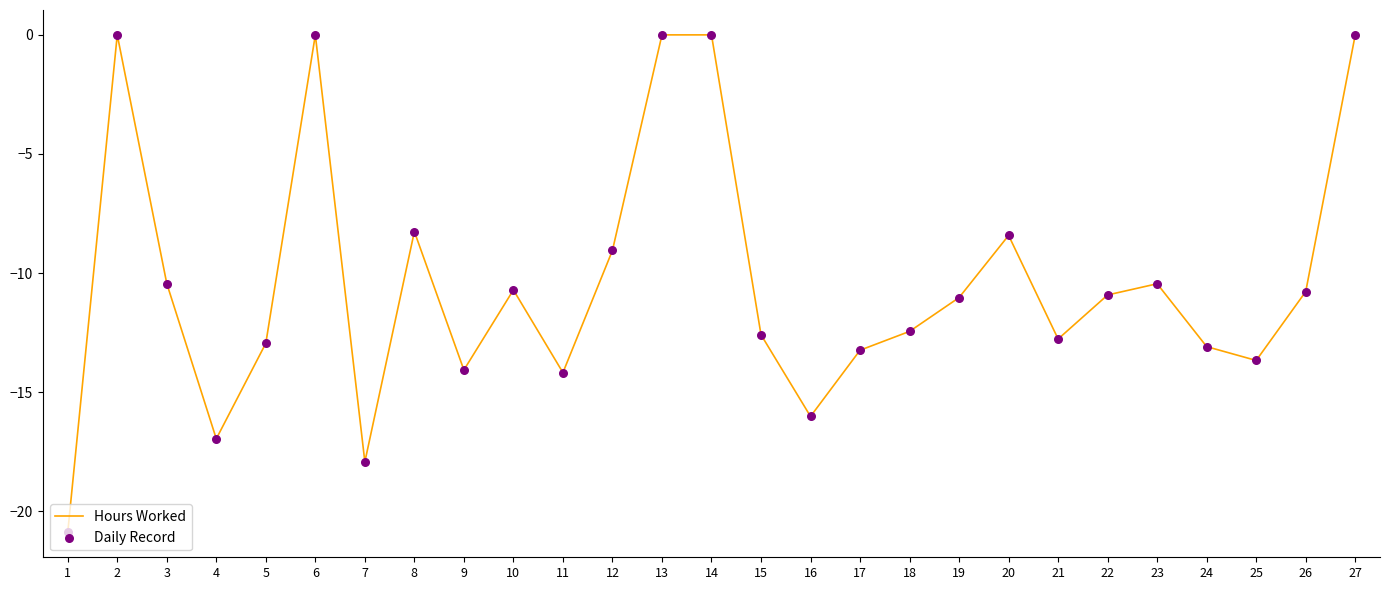

What is the minimum value shown in the chart?

-20.9